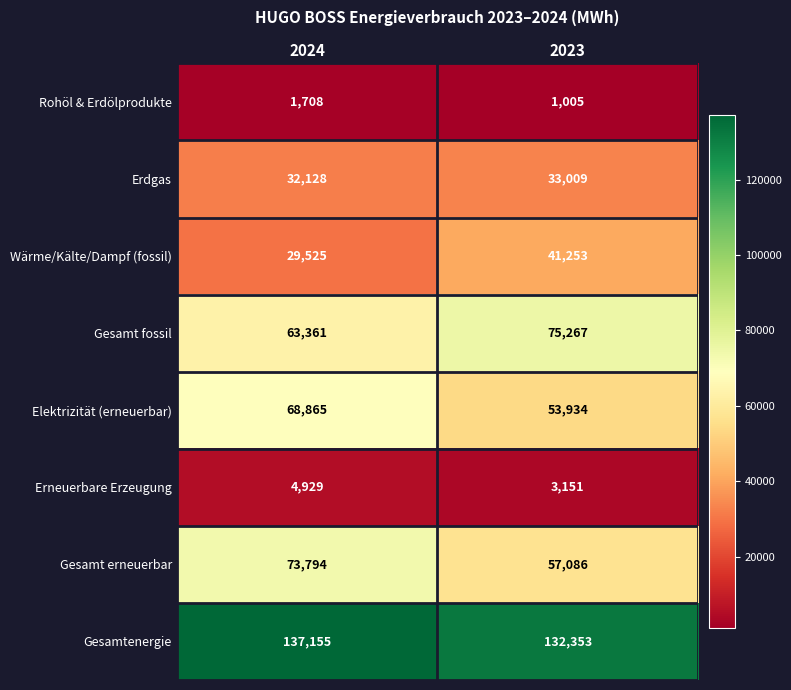

Rank the series by their maximum value, from highest to lowest.

Gesamtenergie, Gesamt fossil, Gesamt erneuerbar, Elektrizität (erneuerbar), Wärme/Kälte/Dampf (fossil), Erdgas, Erneuerbare Erzeugung, Rohöl & Erdölprodukte